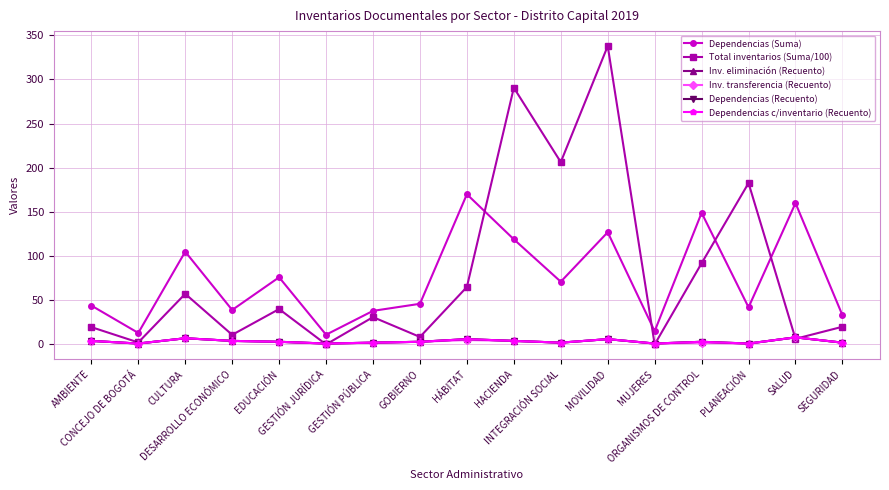

At how many categories does at least one series exceed 174?

4